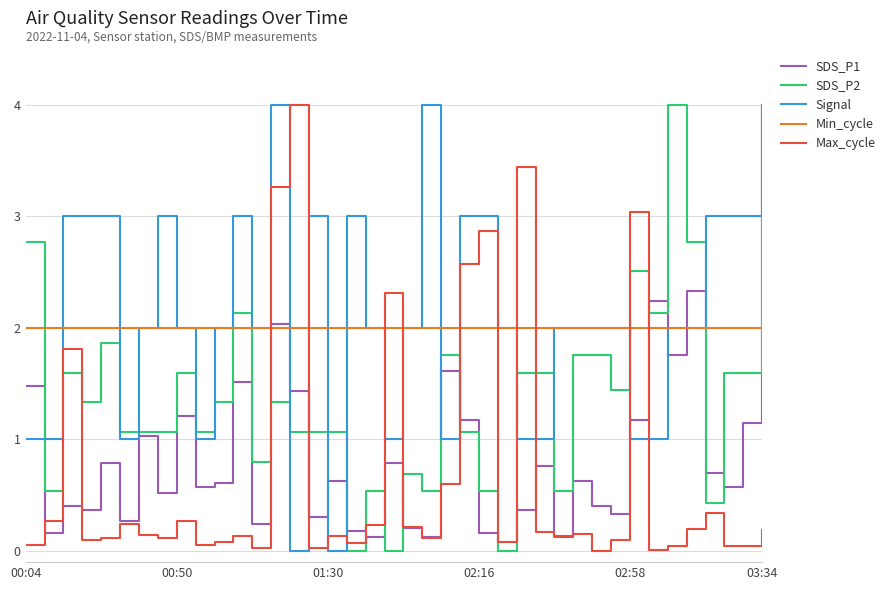

What is the minimum value for Min_cycle?

2.0